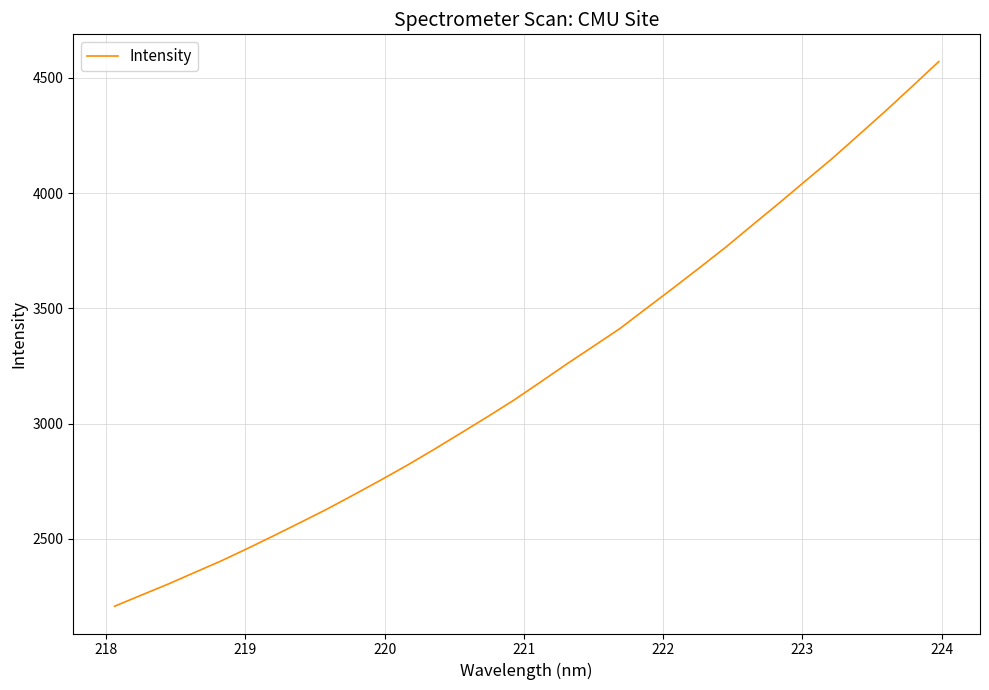

What is the minimum value shown in the chart?

2206.6